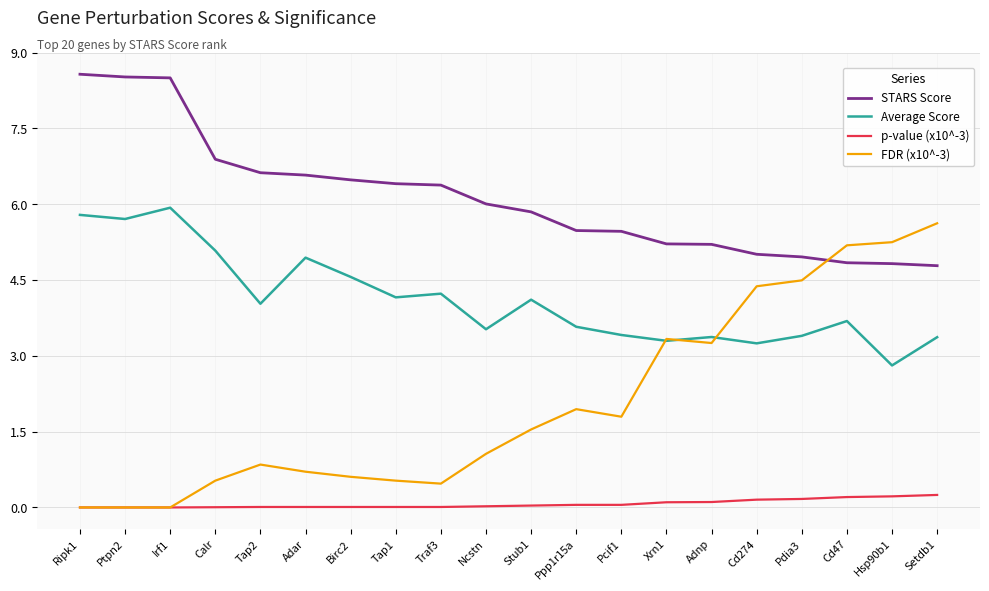

Where is FDR (x10^-3) nearest to the value 2?

Ppp1r15a